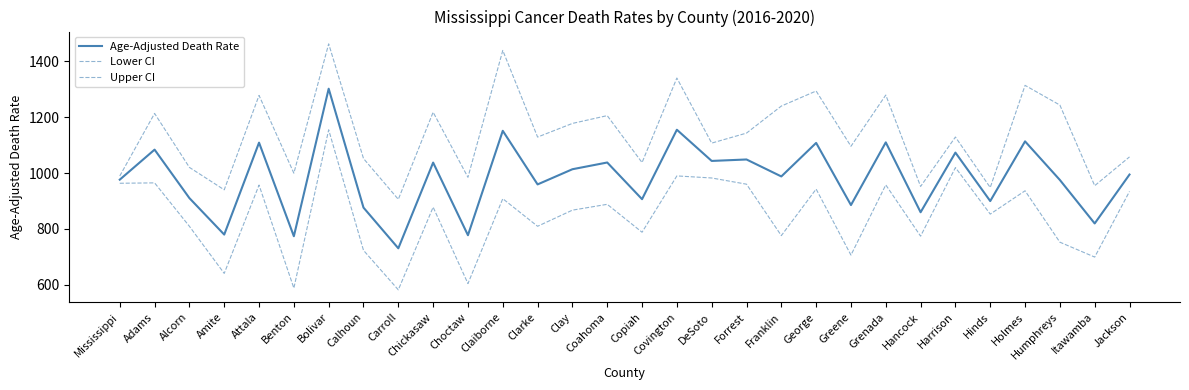

At which label is Upper CI closest to 1184?

Clay